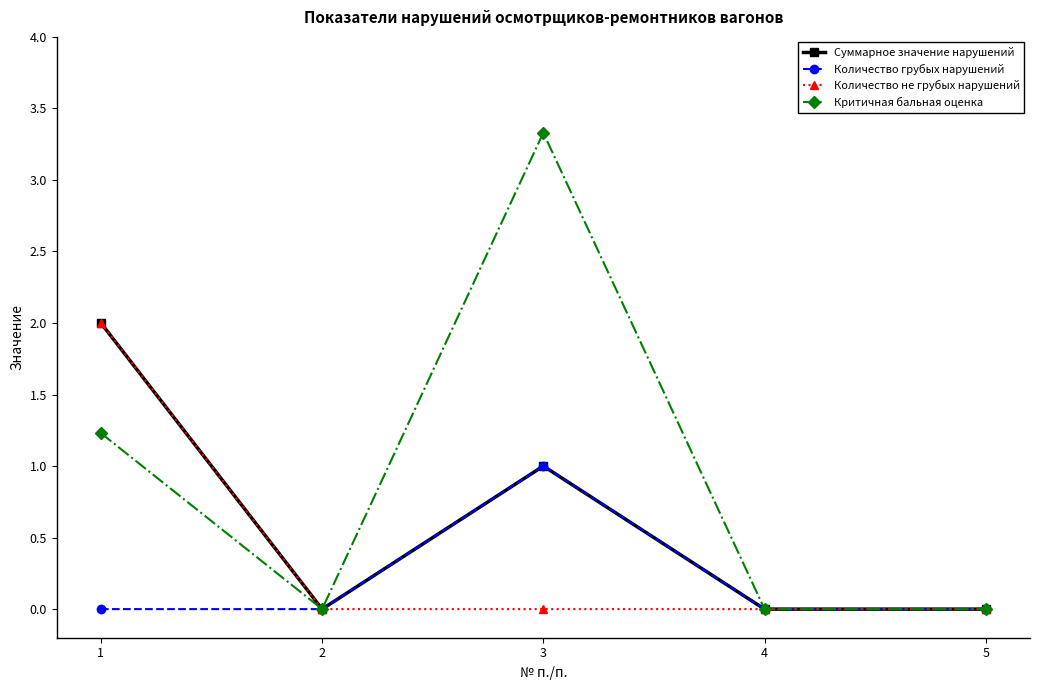

What is the value of the Суммарное значение нарушений point at the 1st from the left?

2.0